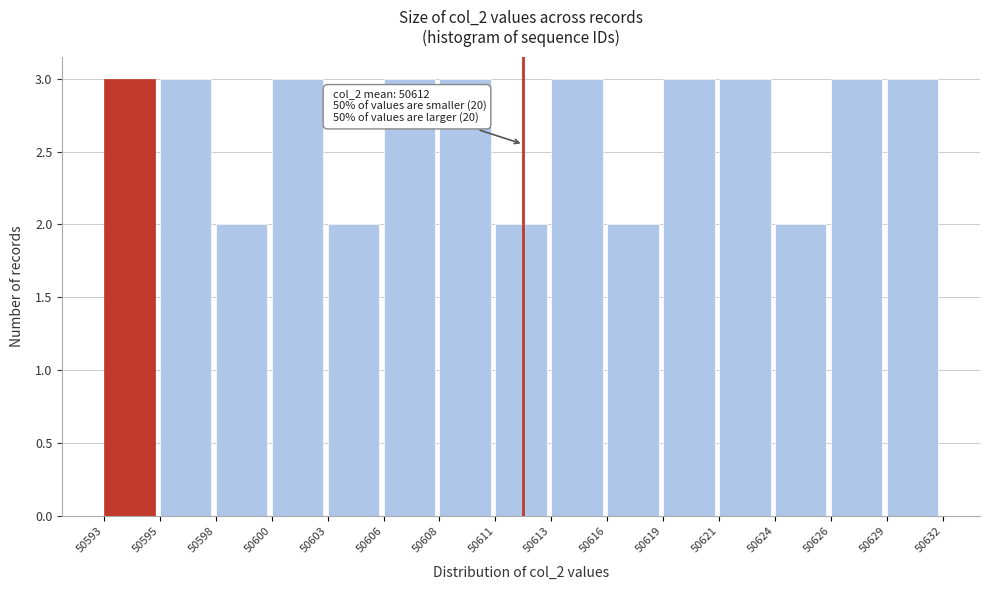

Reading right to left, what are all the values shown in this chart?

3	3	2	3	3	2	3	2	3	3	2	3	2	3	3